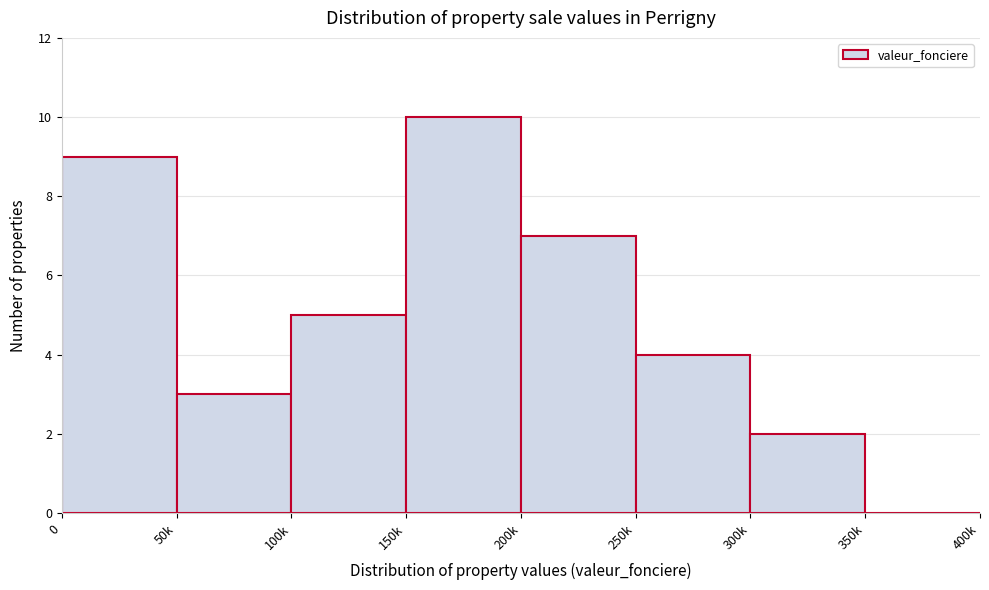

Reading left to right, transcribe all the data shown in this chart.

0=9	50k=3	100k=5	150k=10	200k=7	250k=4	300k=2	350k=0